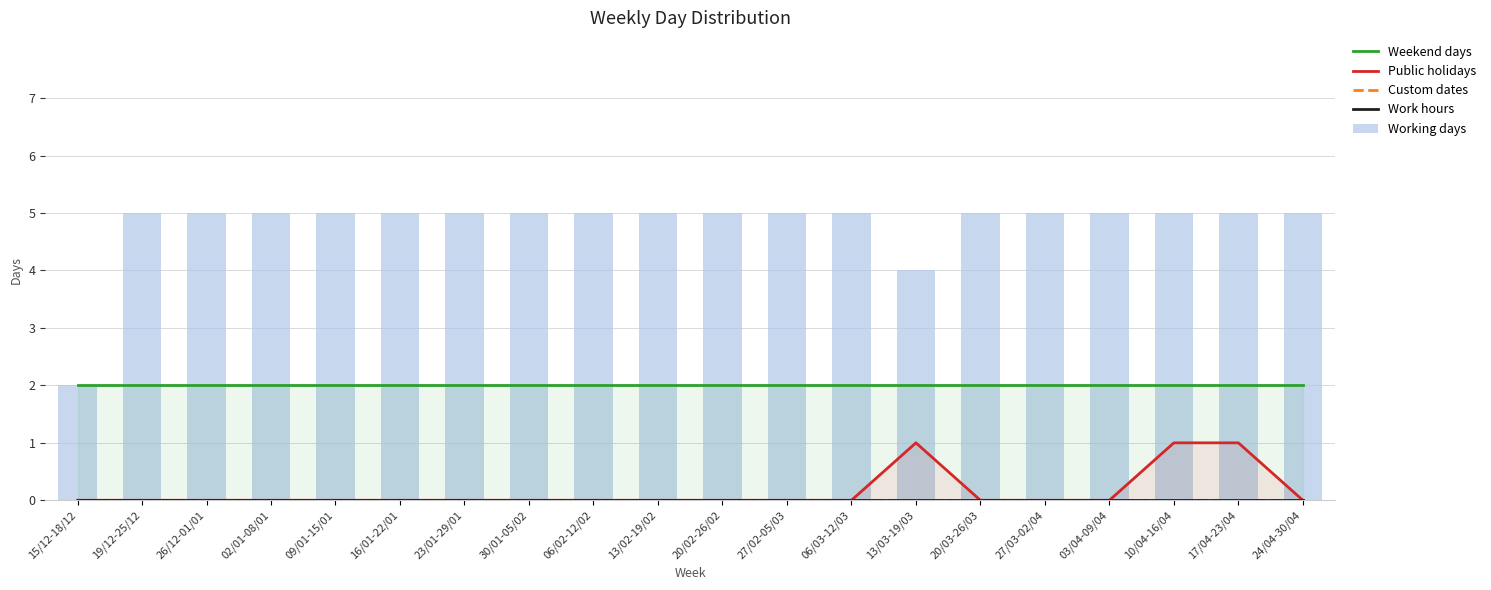

Between 06/03-12/03 and 20/03-26/03, which is larger?

06/03-12/03